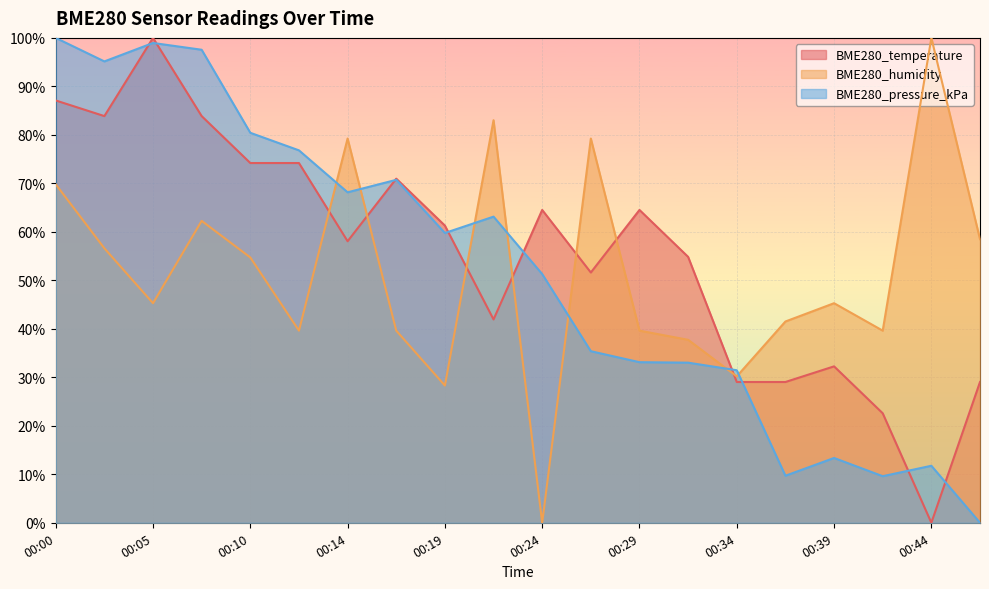

Reading left to right, list all the values displayed in this chart.

BME280_temperature: 00:00=87.1	00:02=83.9	00:05=100.0	00:07=83.9	00:10=74.2	00:12=74.2	00:14=58.1	00:17=71.0	00:19=61.3	00:22=41.9	00:24=64.5	00:27=51.6	00:29=64.5	00:31=54.8	00:34=29.0	00:36=29.0	00:39=32.3	00:41=22.6	00:44=0.0	00:46=29.0
BME280_humidity: 00:00=69.8	00:02=56.6	00:05=45.3	00:07=62.3	00:10=54.7	00:12=39.6	00:14=79.2	00:17=39.6	00:19=28.3	00:22=83.0	00:24=0.0	00:27=79.2	00:29=39.6	00:31=37.7	00:34=30.2	00:36=41.5	00:39=45.3	00:41=39.6	00:44=100.0	00:46=58.5
BME280_pressure_kPa: 00:00=100.0	00:02=95.1	00:05=99.0	00:07=97.6	00:10=80.4	00:12=76.8	00:14=68.2	00:17=70.7	00:19=59.8	00:22=63.1	00:24=51.3	00:27=35.4	00:29=33.1	00:31=33.0	00:34=31.5	00:36=9.7	00:39=13.4	00:41=9.6	00:44=11.8	00:46=0.0